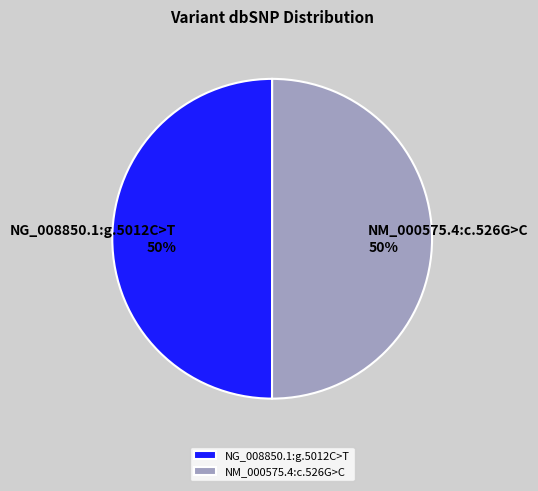

To the nearest percent, what is the combined percentage of NM_000575.4:c.526G>C and NG_008850.1:g.5012C>T?

100%